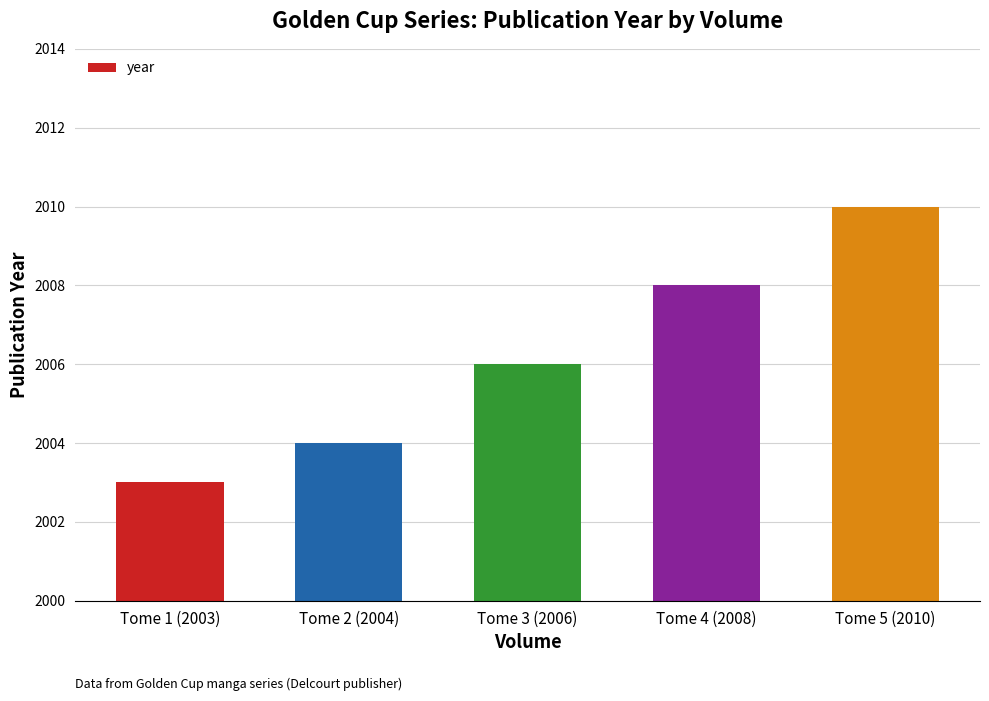

True or false: the data shows 2004 at Tome 2 (2004).

True